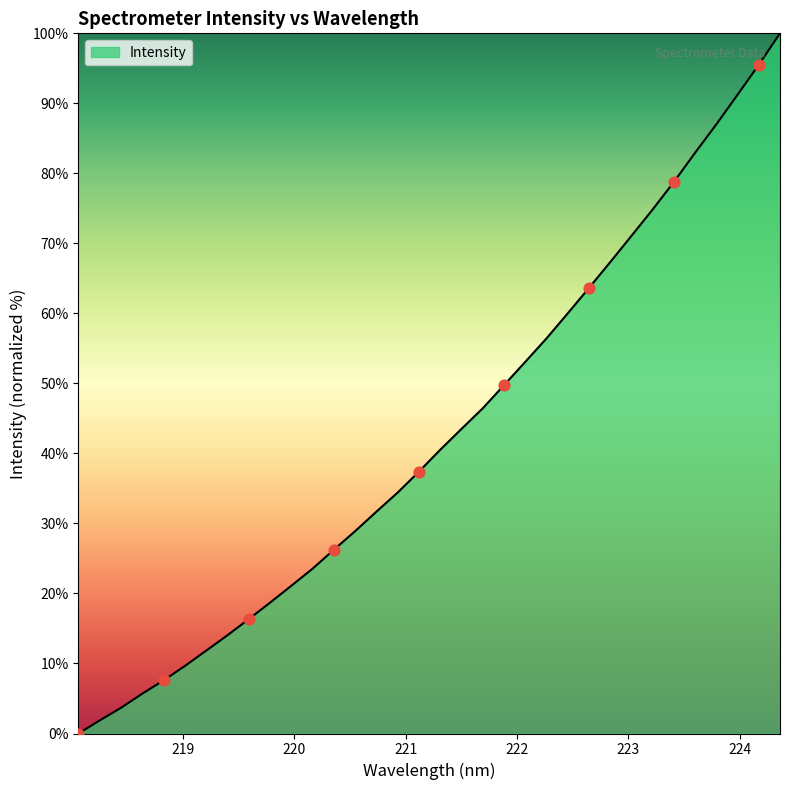

What is the difference between the maximum and minimum values?

100.0